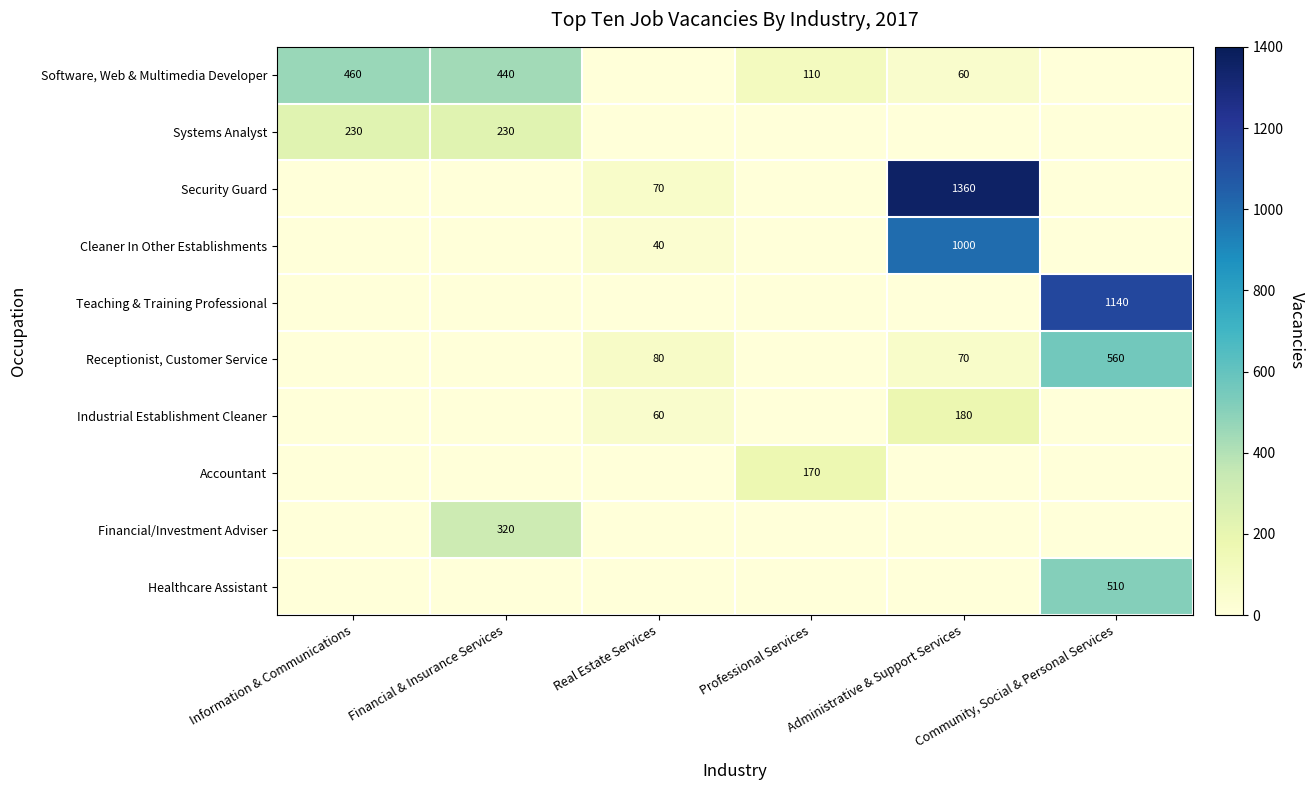

At which category does the chart reach its peak across all series?

Administrative & Support Services